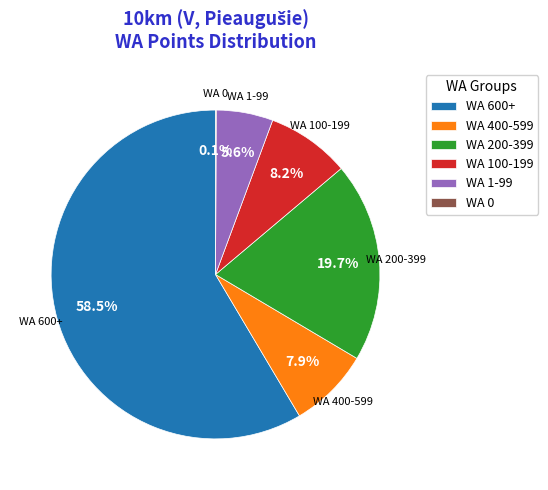

Which slice represents more than half of the pie?

WA 600+